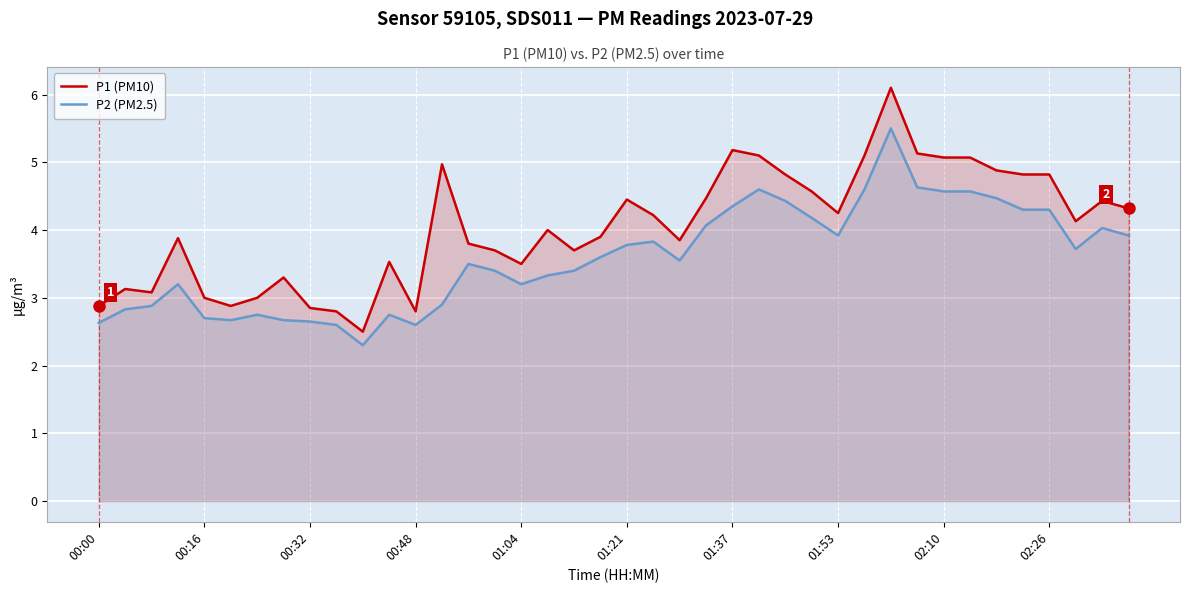

Which series has the largest total across all categories?

P1 (PM10)